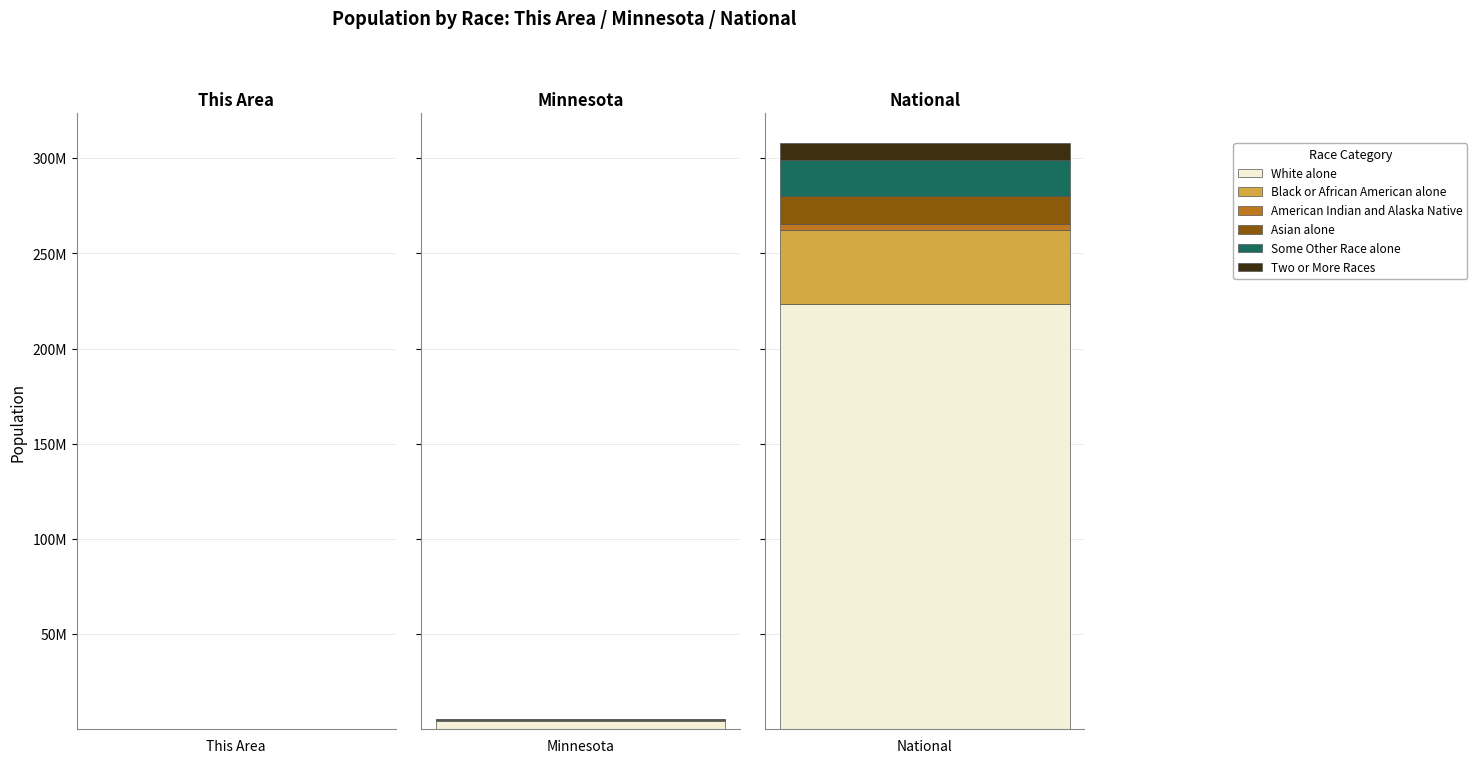

Are the bars horizontal?

No